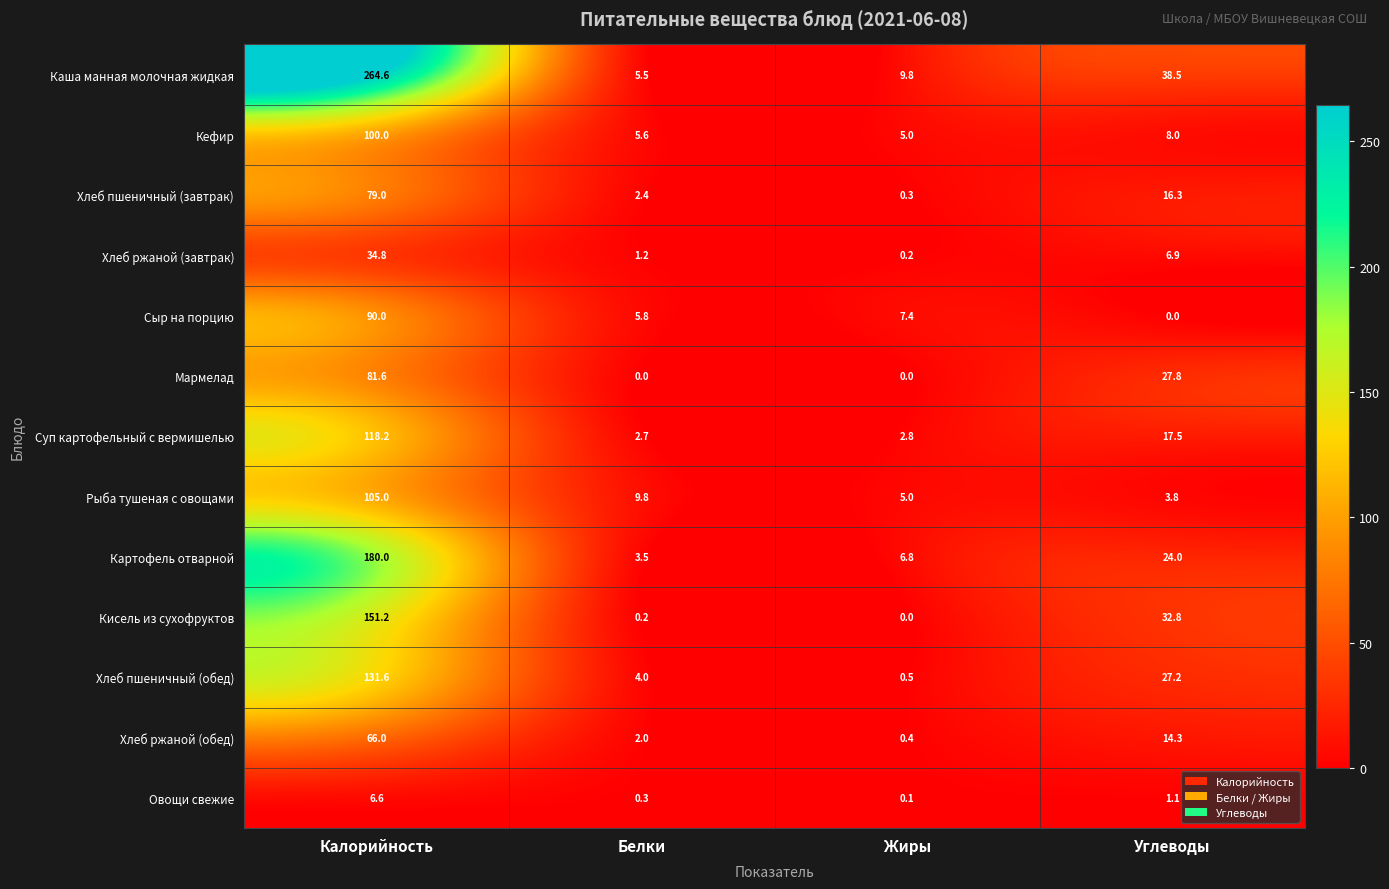

Where does the Хлеб пшеничный (завтрак) series first go above 16?

Калорийность